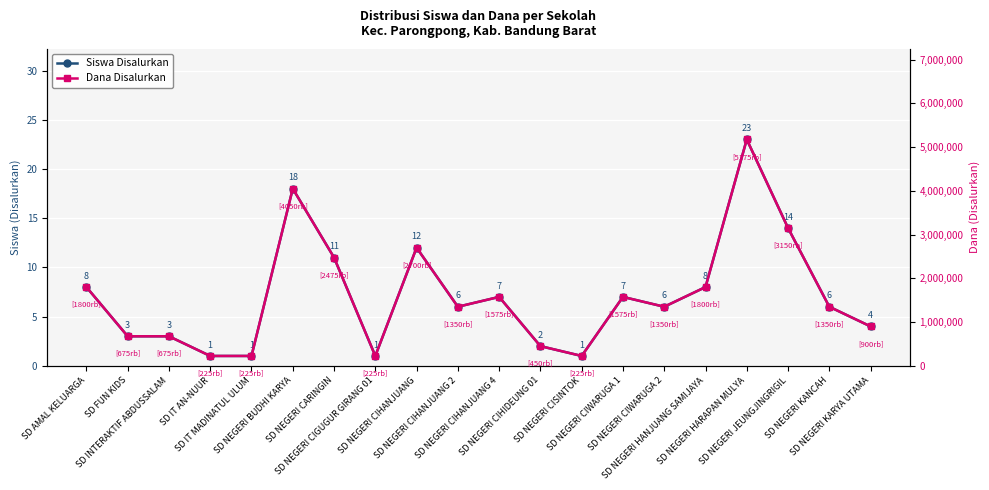

Rank the series at SD NEGERI CIWARUGA 2 from highest to lowest value.

Dana Disalurkan, Siswa Disalurkan